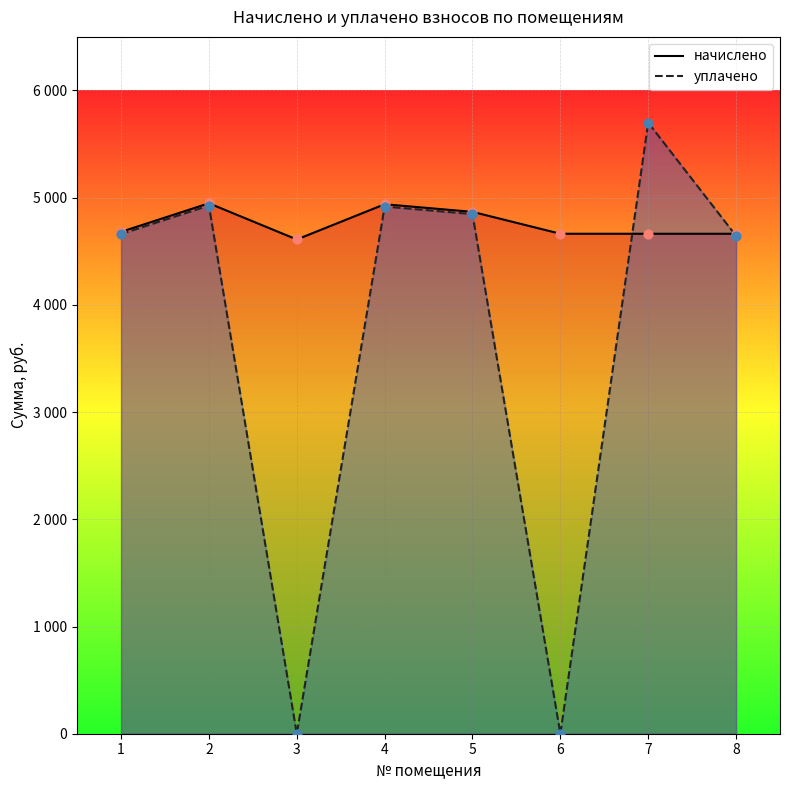

What are all the series names shown in the legend?

начислено, уплачено